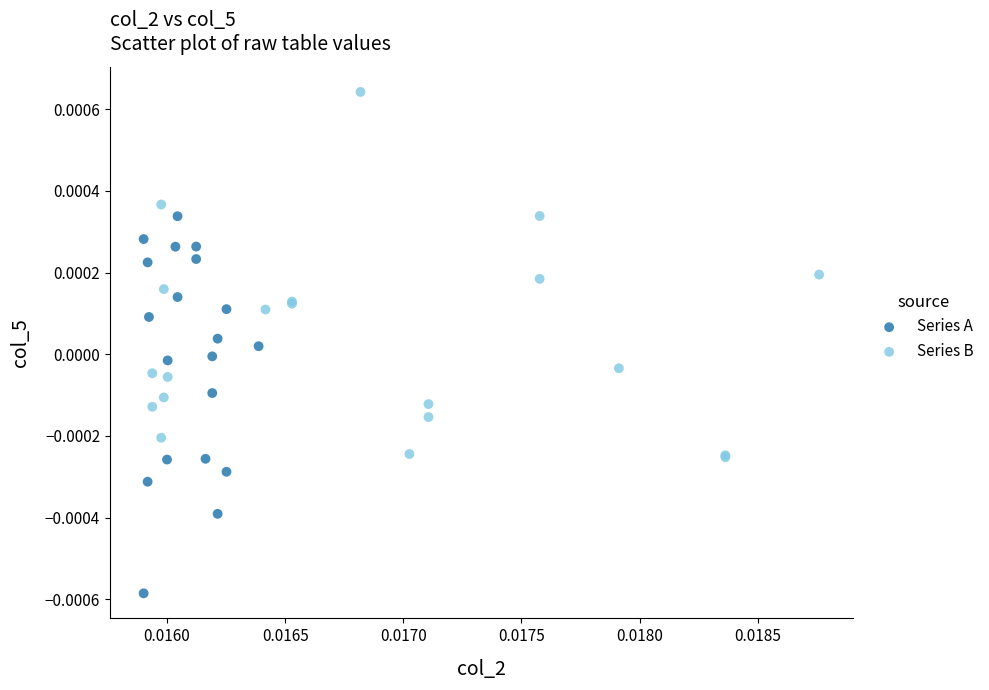

Which series contains the highest Y value?

Series B